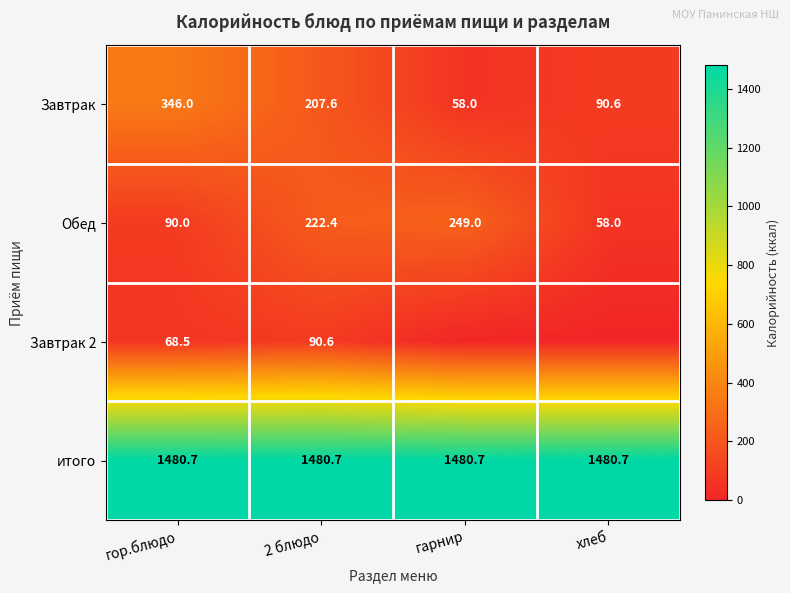

Is it true that итого equals 1480.7 at гор.блюдо?

True